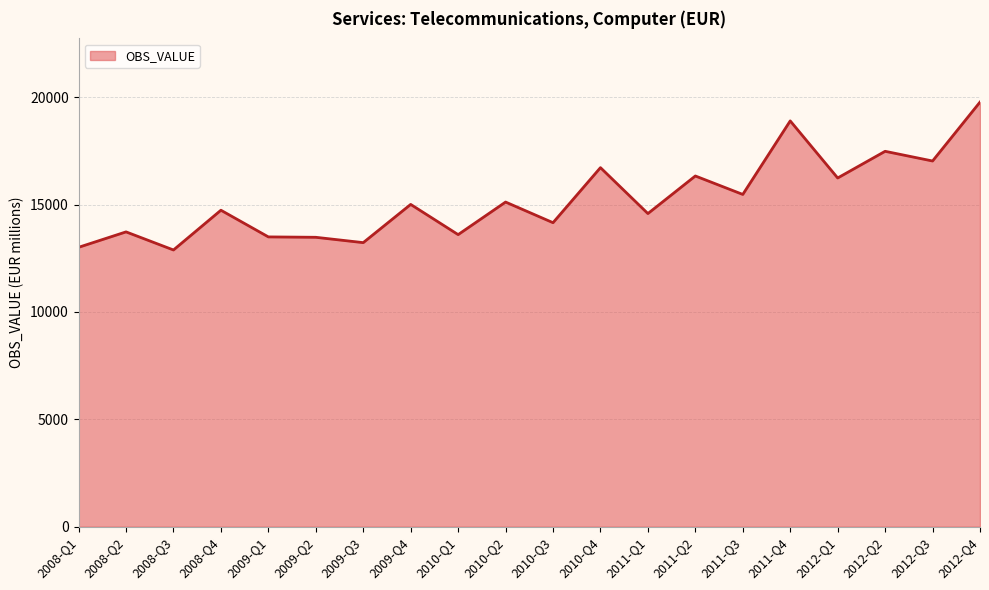

Is it true that the value at 2011-Q3 is 15474.6?

True